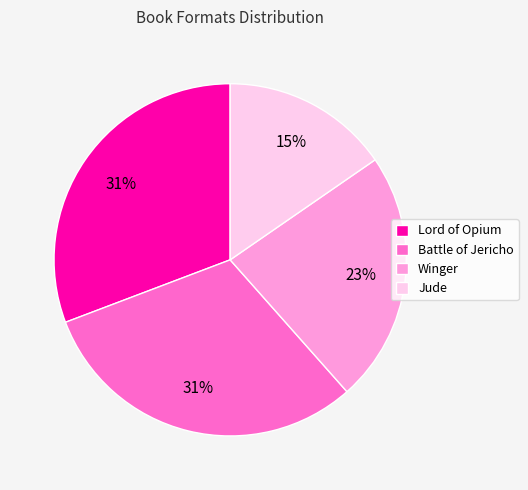

True or false: Jude accounts for 29% of the total.

False